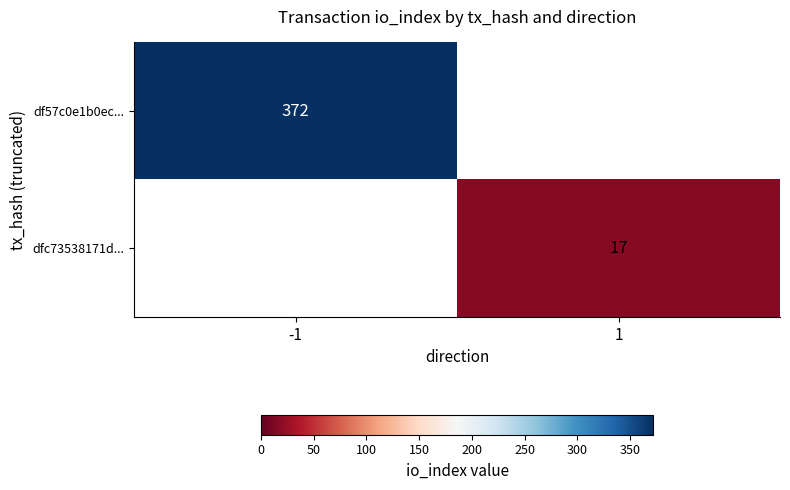

Is the value of dfc73538171d... at 1 greater than the value of df57c0e1b0ec... at -1?

No